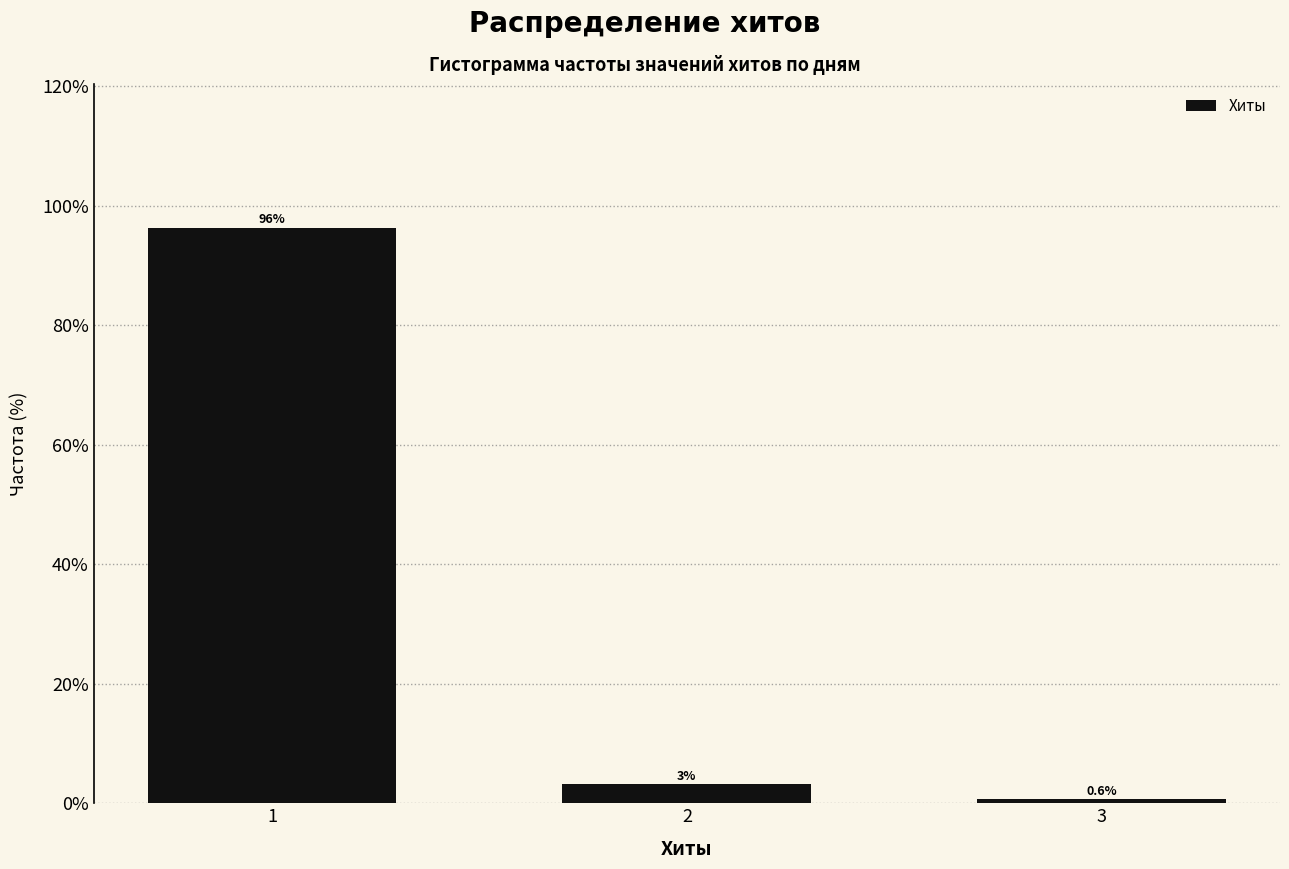

The chart shows a value of 40.5 at 1. True or false?

False